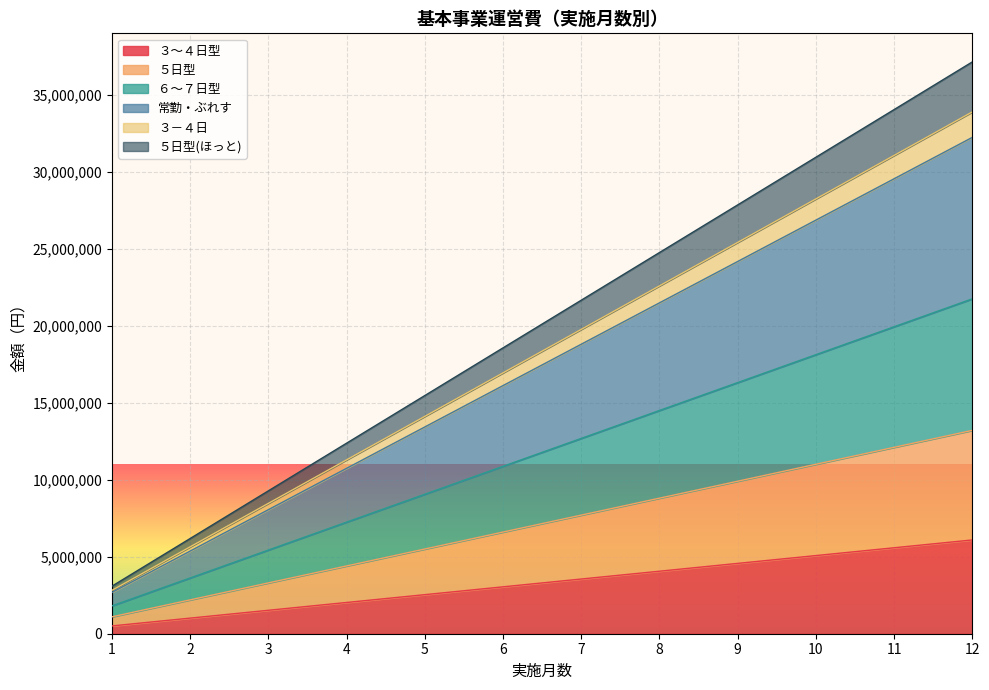

How many lines are shown in the chart?

6